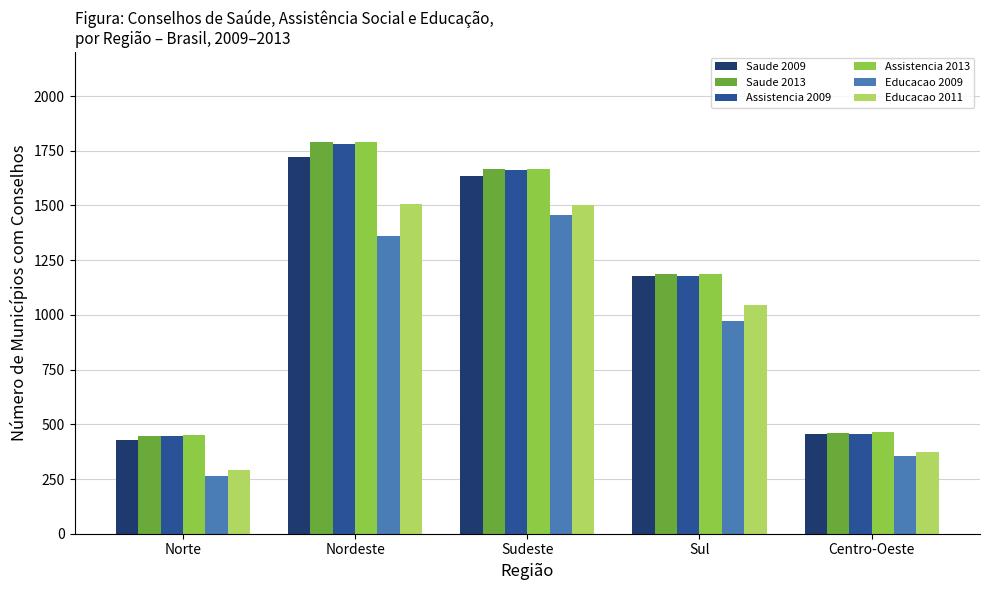

How many bars are there in each group?

6